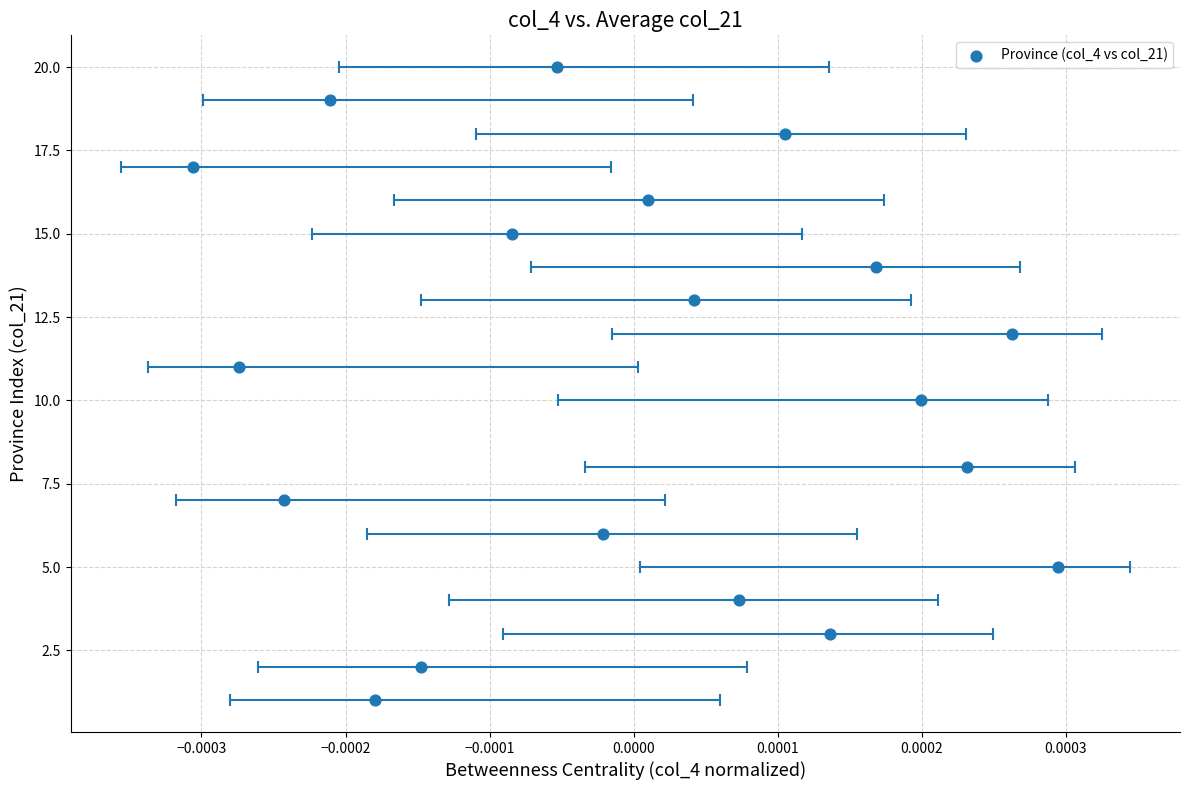

What is the range of Y values (max minus min)?

19